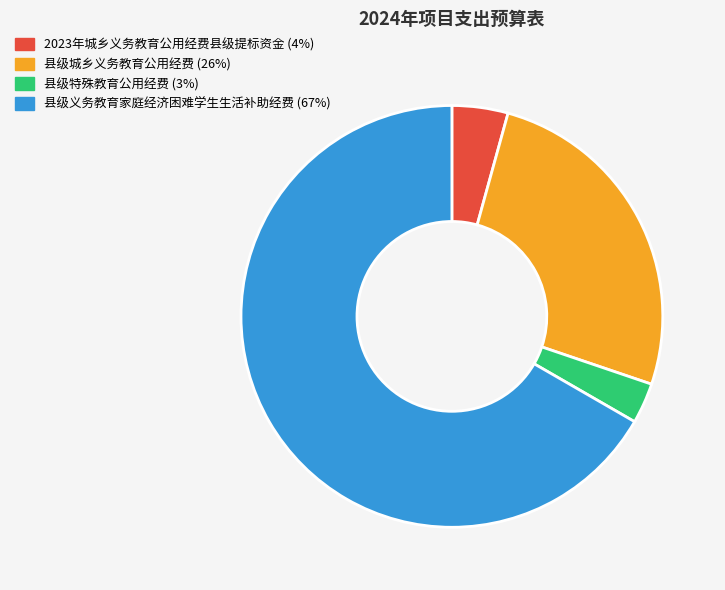

Is 县级特殊教育公用经费 the majority of the pie?

No